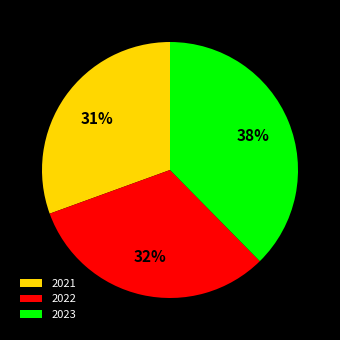

How many slices are in this pie chart?

3